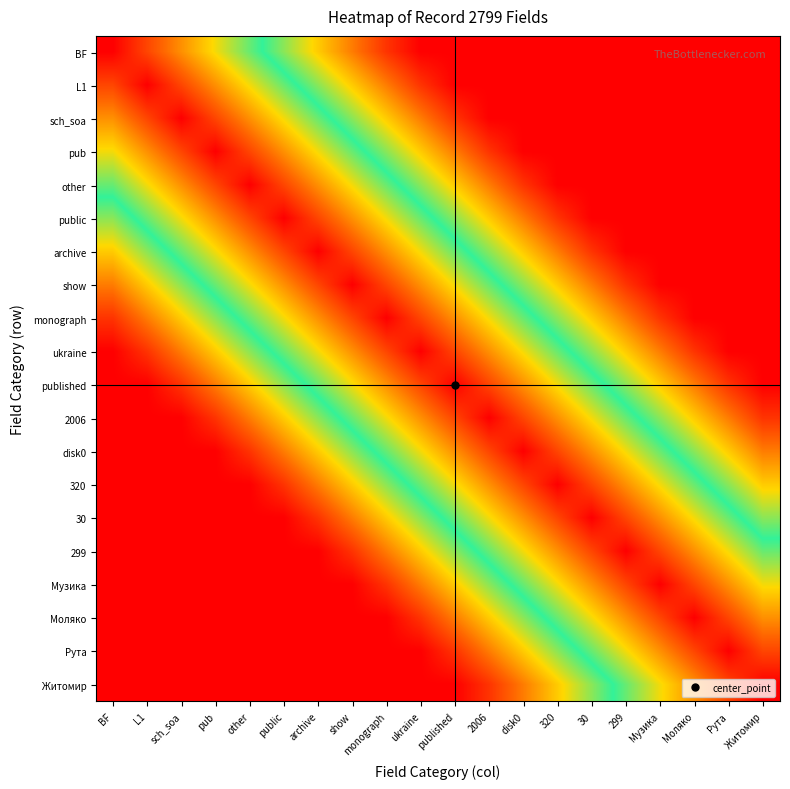

Rank the series by their maximum value, from lowest to highest.

BF, L1, sch_soa, pub, other, public, archive, show, monograph, ukraine, published, 2006, disk0, 320, 30, 299, Музика, Моляко, Рута, Житомир